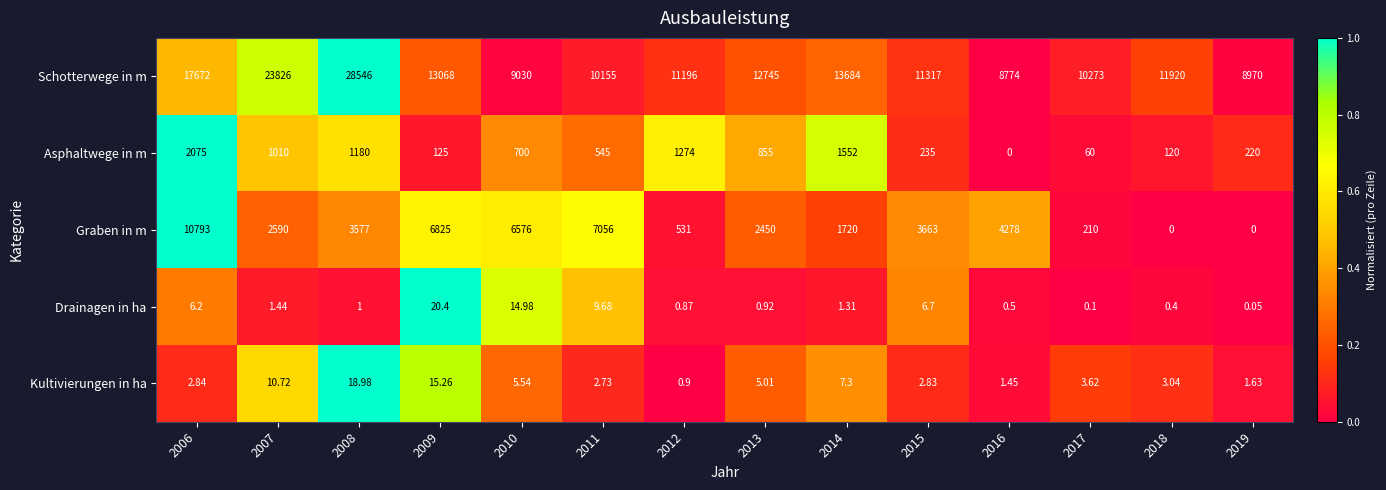

List the series in order of their peak value, lowest first.

Kultivierungen in ha, Drainagen in ha, Asphaltwege in m, Graben in m, Schotterwege in m